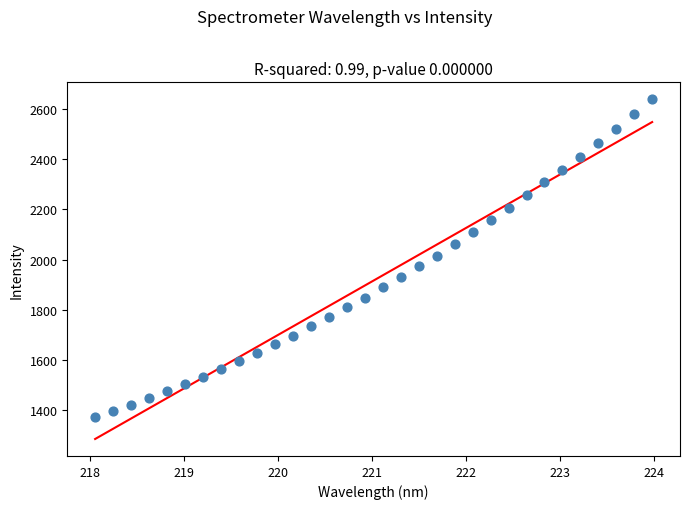

What is the range of X values (max minus min)?

5.9